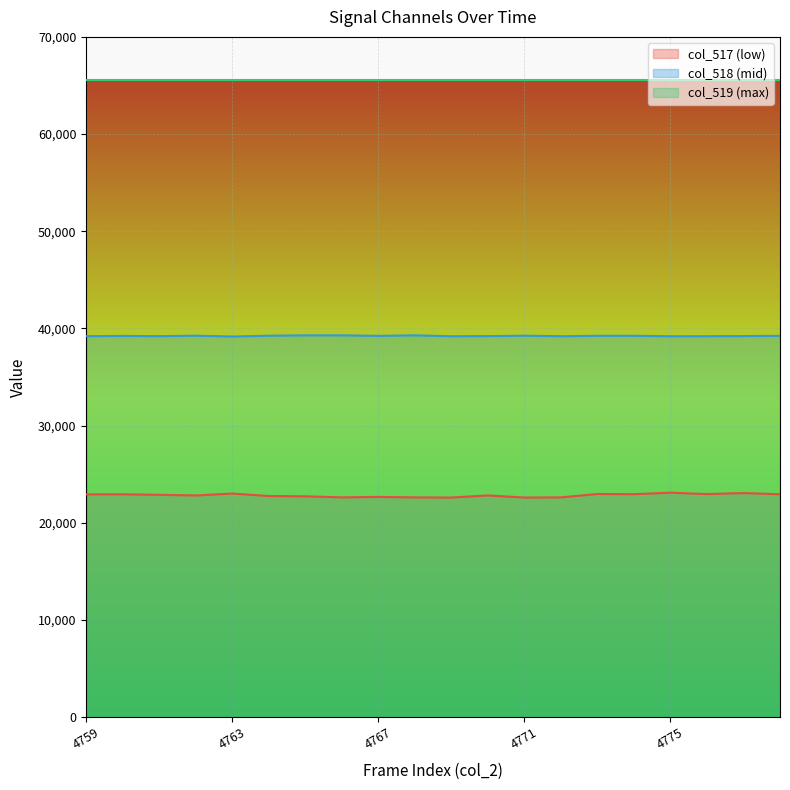

List the series in order of their overall mean, highest first.

col_519 (max), col_518 (mid), col_517 (low)